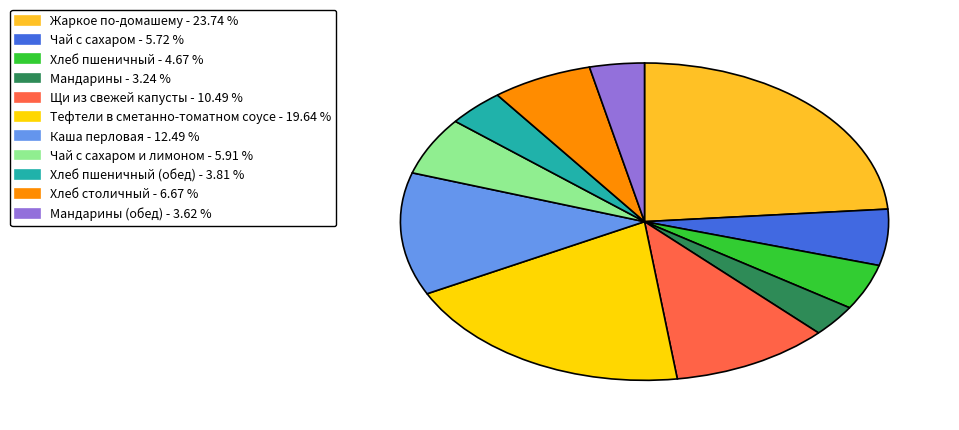

Which category has the biggest portion of the pie?

Жаркое по-домашему - 23.74 %